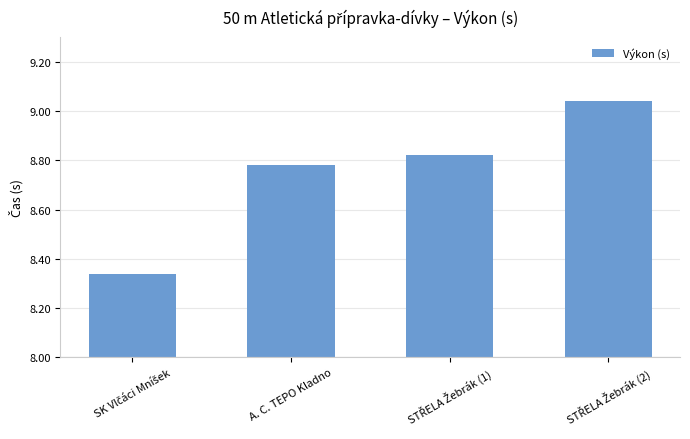

What is the label of the 3rd bar from the right?

A. C. TEPO Kladno